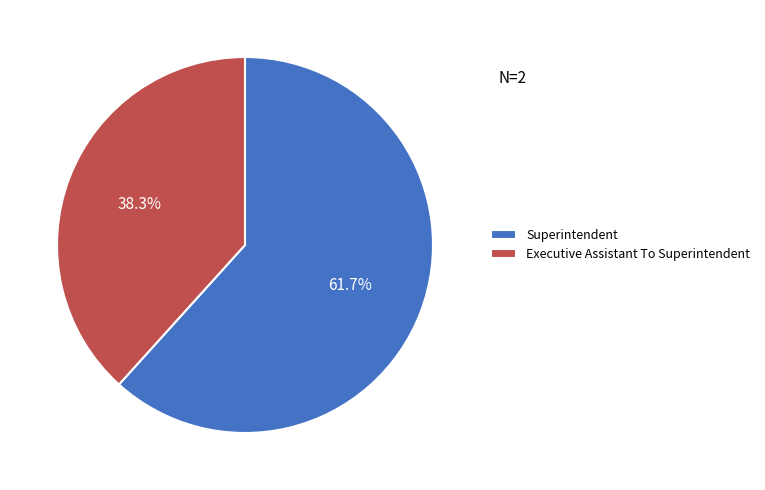

Does Superintendent represent more than half of the total?

Yes